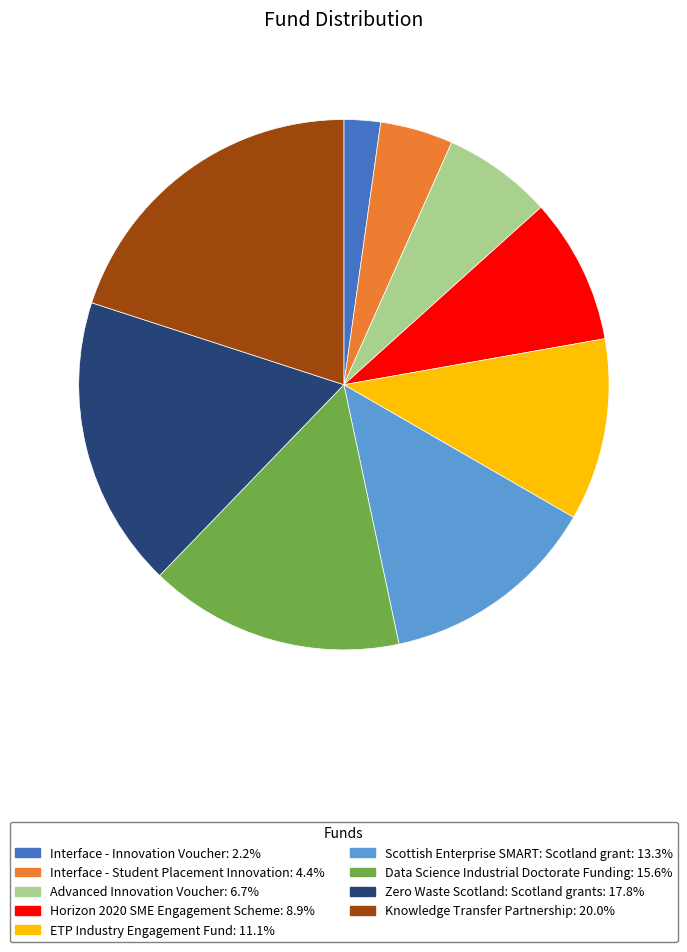

Does Advanced Innovation Voucher represent more than half of the total?

No